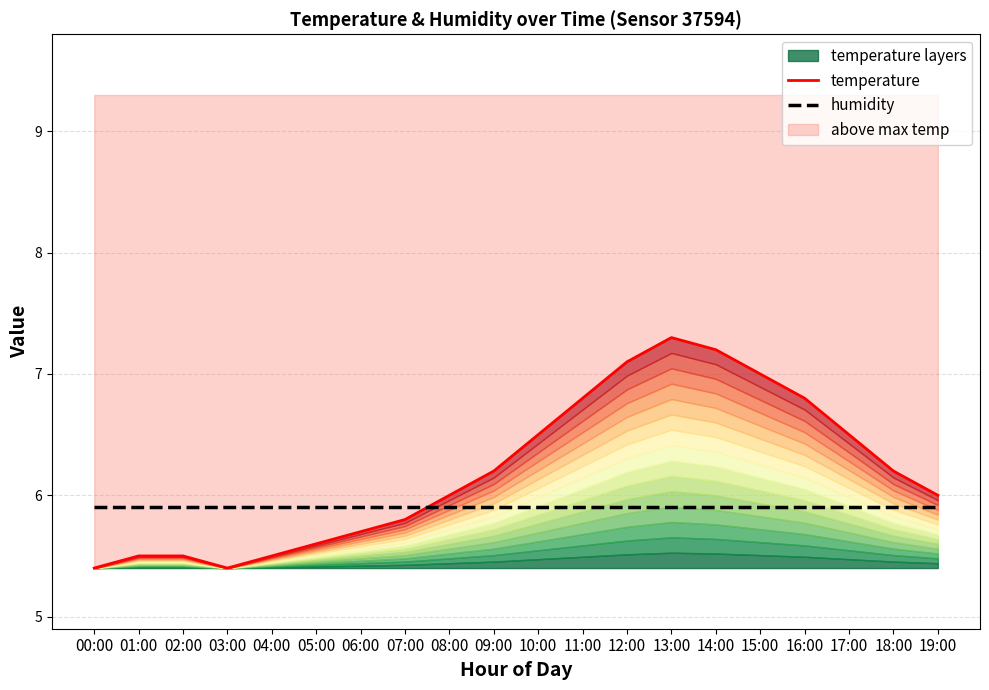

What is the total value across all series at 06:00?

11.6